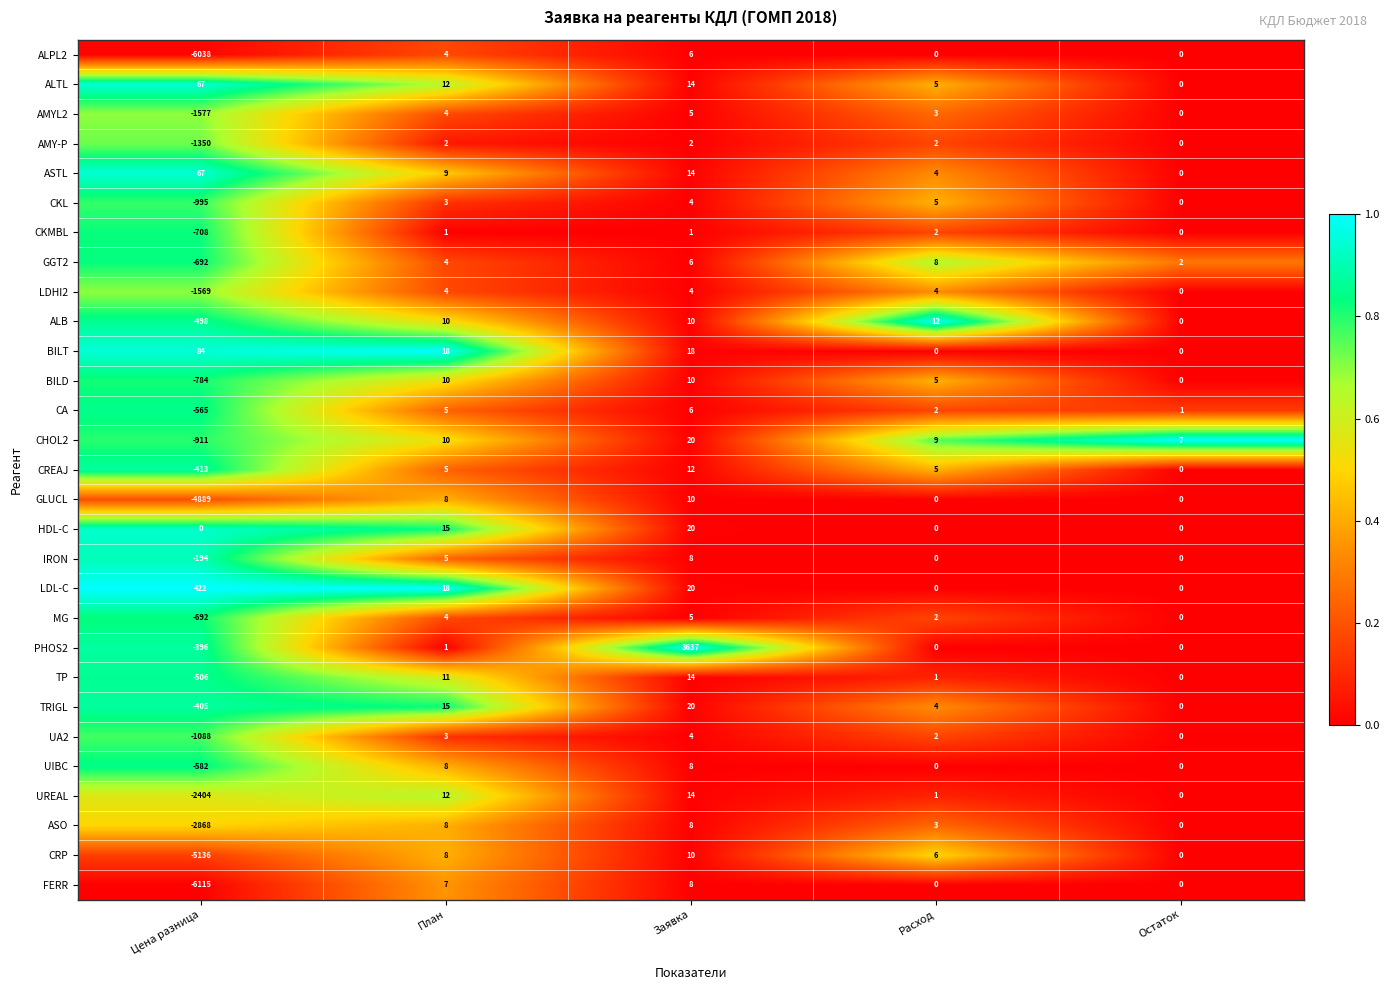

Which series has the largest range (max minus min)?

FERR